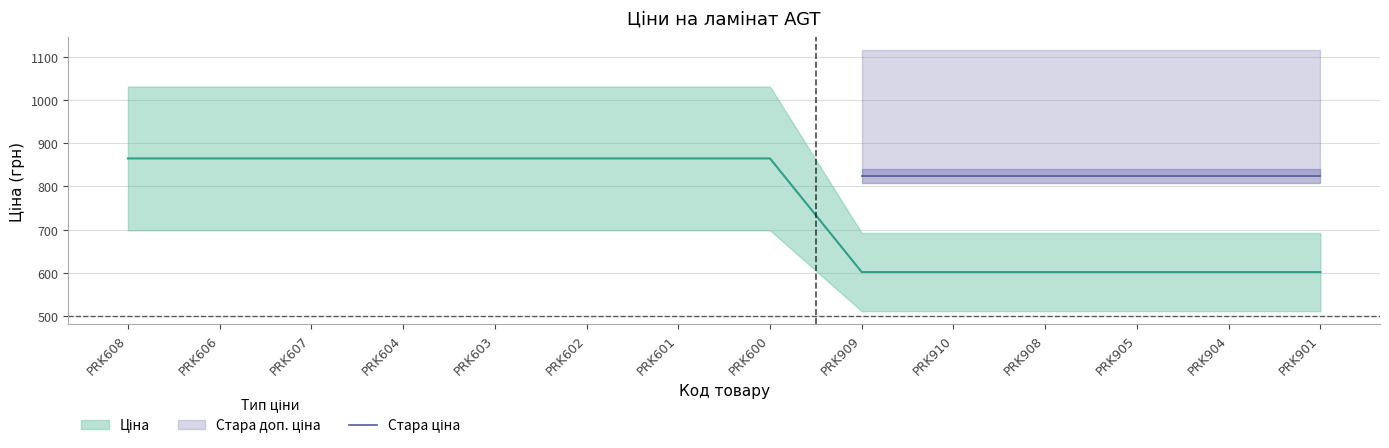

True or false: Ціна and Доп. ціна cross at least once.

False